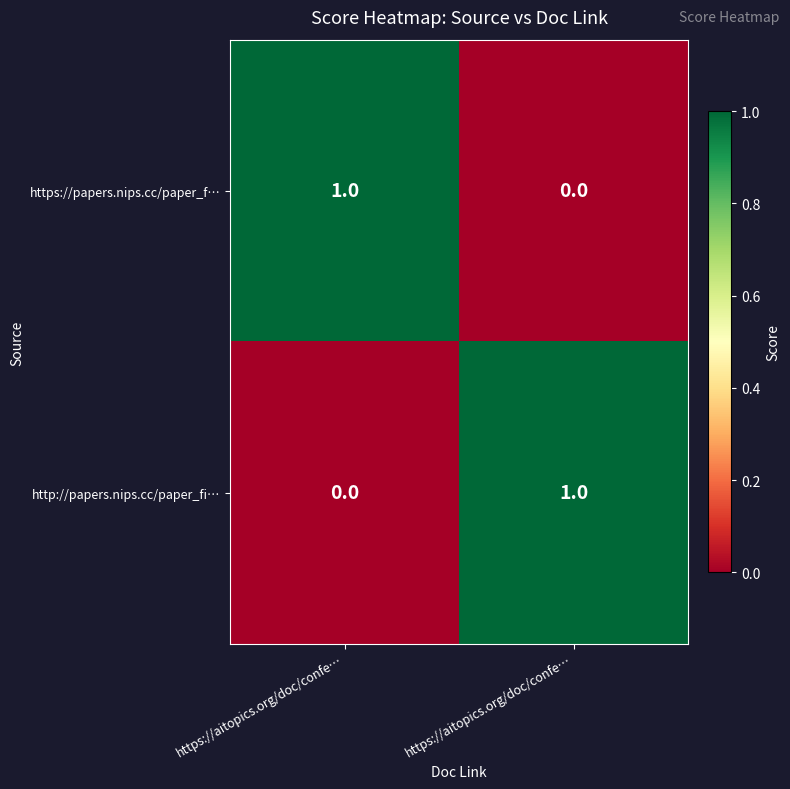

At how many categories does at least one series exceed 0?

2